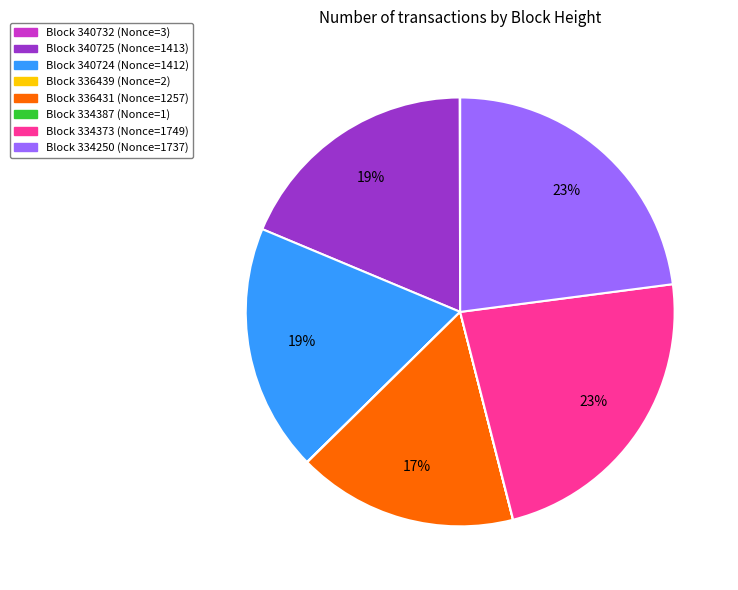

Is there any slice that represents more than half of the pie?

No